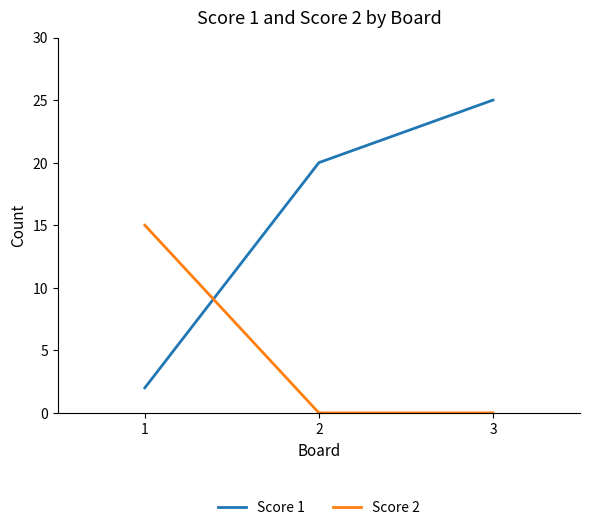

Reading left to right, list all the values displayed in this chart.

Score 1: 1=2	2=20	3=25
Score 2: 1=15	2=0	3=0